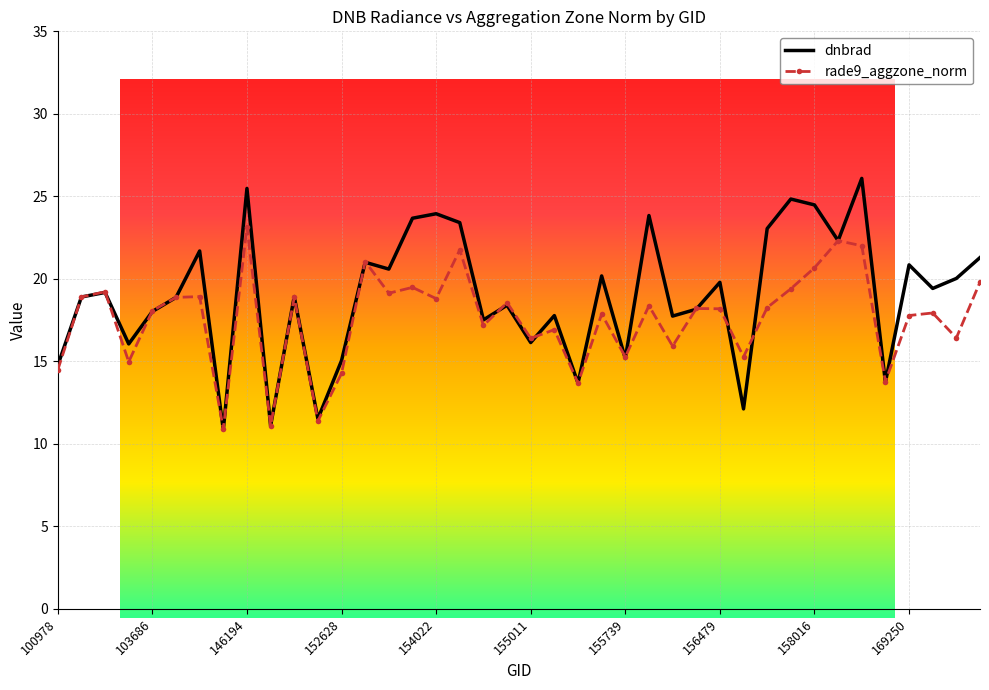

True or false: rade9_aggzone_norm and dnbrad cross at least once.

True